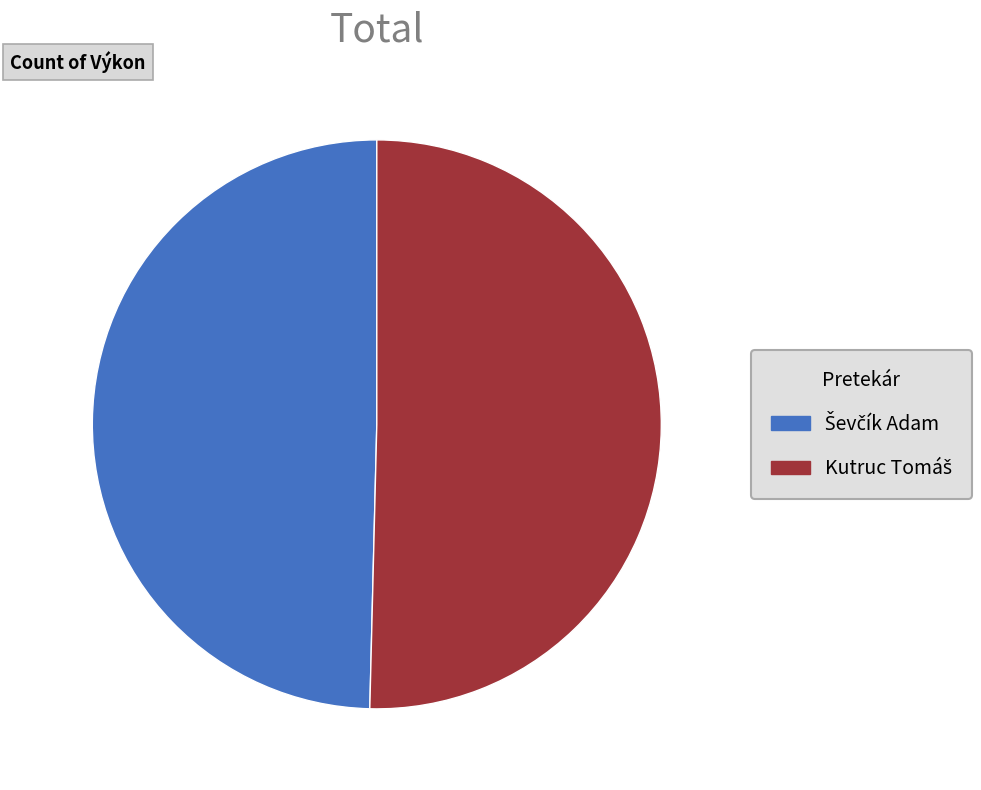

Is there a majority slice in this chart?

Yes